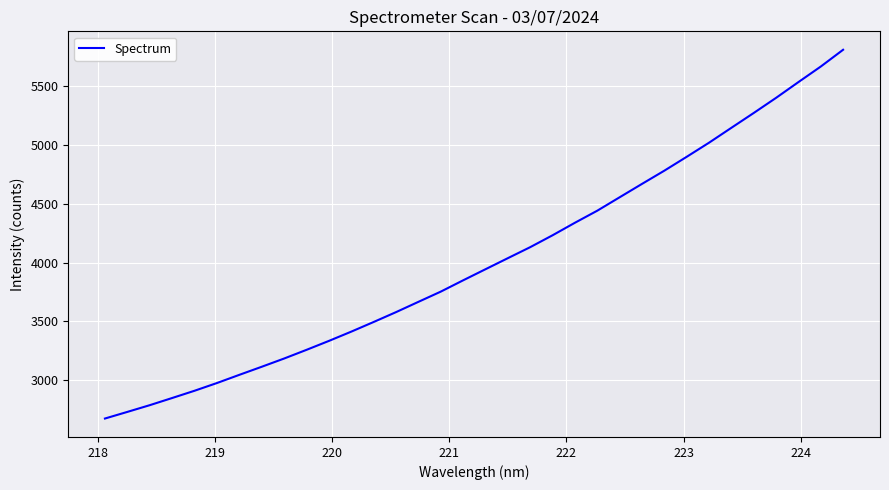

What is the greatest value displayed?

5807.4